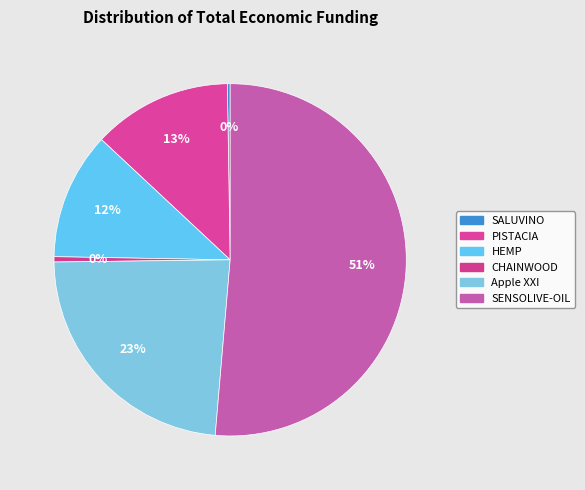

Is it true that Apple XXI is 23% of the pie?

True